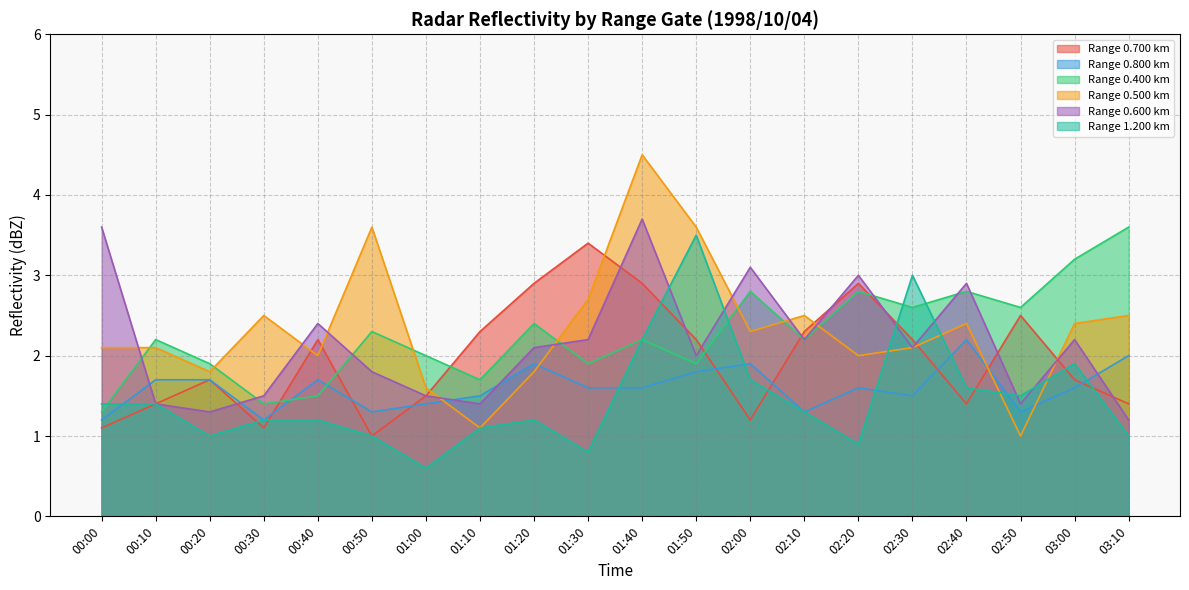

True or false: 1.200 has more than 2 points higher than both neighbors.

True